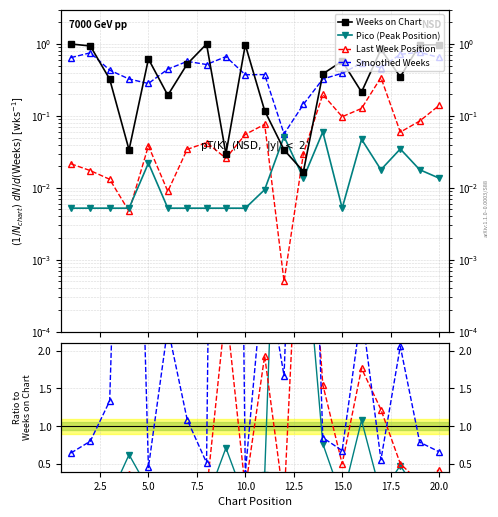

What is the difference between the Weeks on Chart values at 9 and 15?

0.5